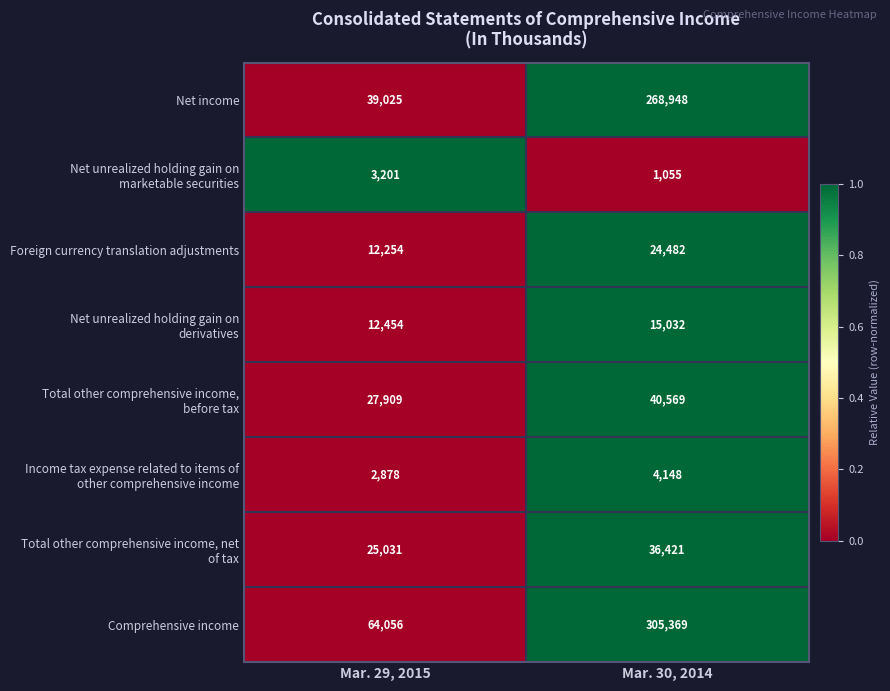

The Foreign currency translation adjustments series shows 24482 at Mar. 30, 2014. True or false?

True